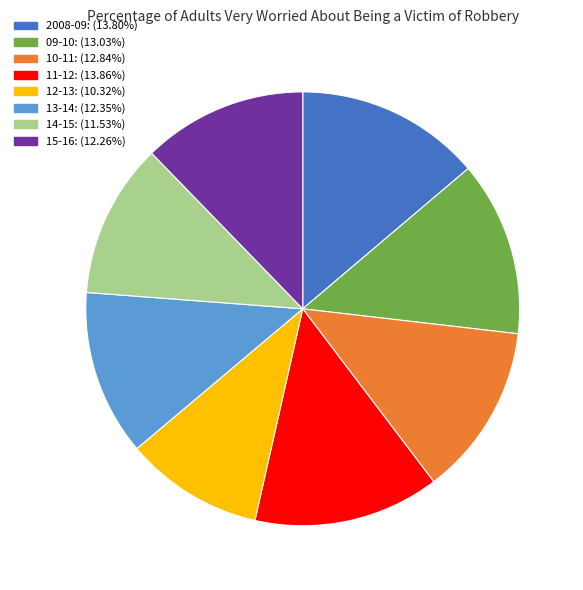

What is the ratio of the value at 2008-09: (13.80%) to the value at 14-15: (11.53%)?

1.2